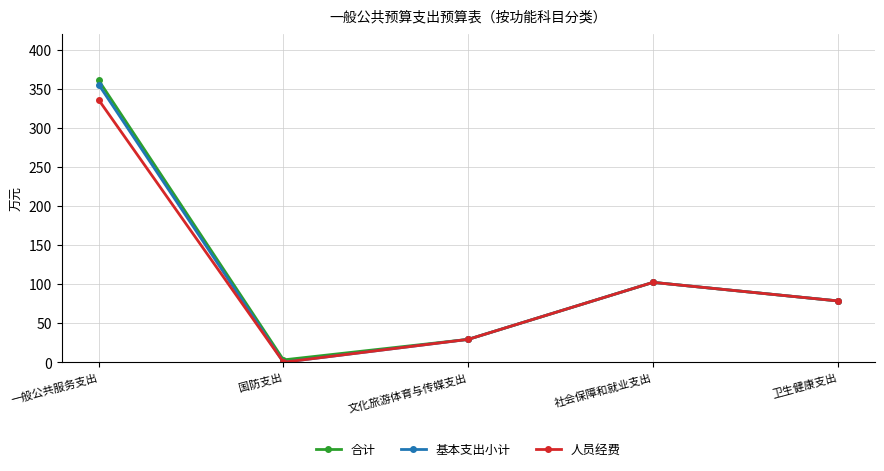

At how many categories does at least one series exceed 41?

3